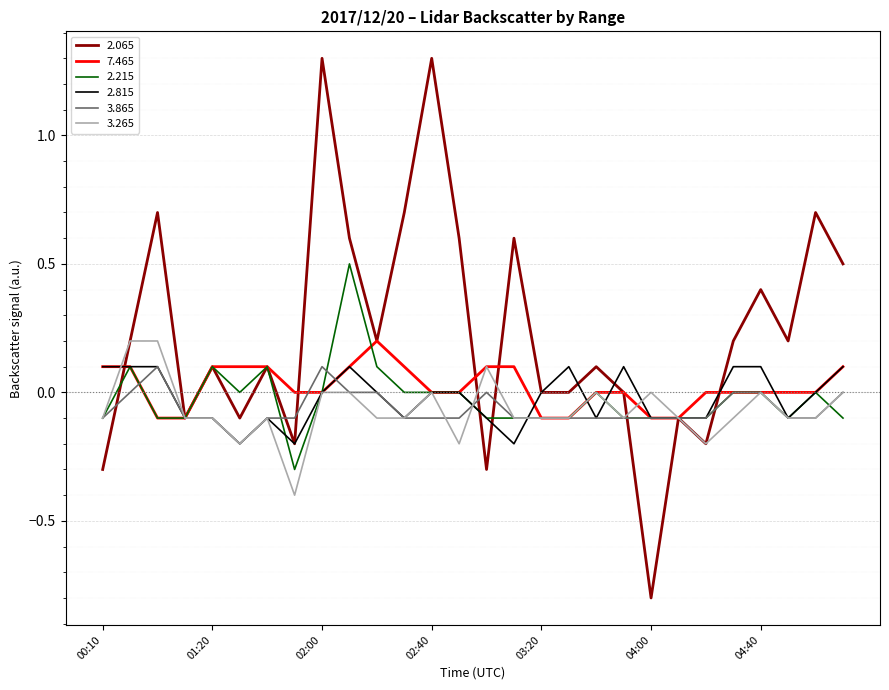

What are all the series names shown in the legend?

2.065, 7.465, 2.215, 2.815, 3.865, 3.265